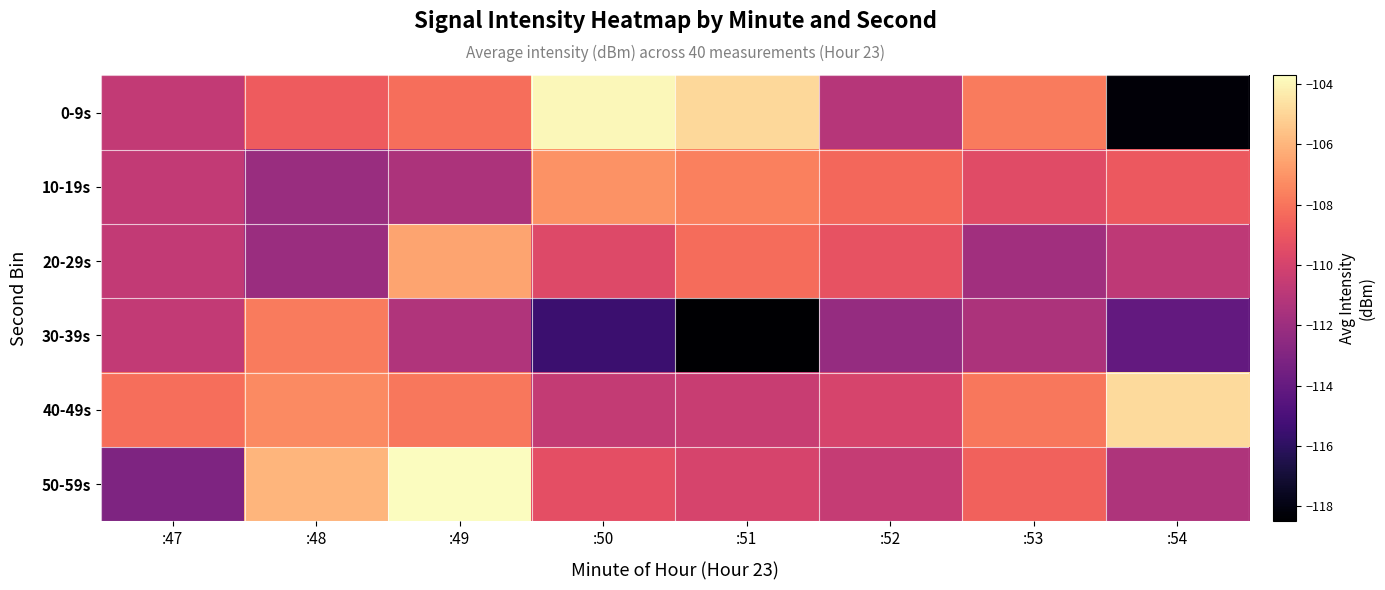

Which series has the widest spread of values?

0-9s